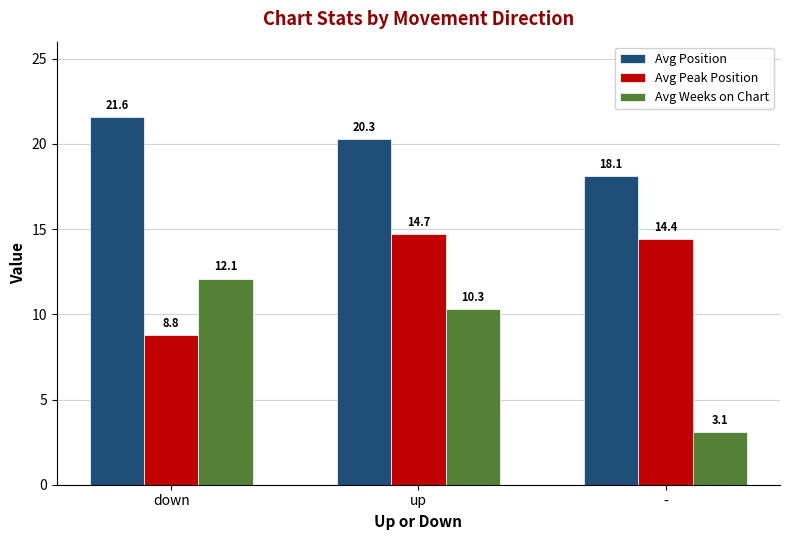

Reading left to right, what are all the values shown in this chart?

Avg Position: down=21.6	up=20.3	-=18.1
Avg Peak Position: down=8.8	up=14.7	-=14.4
Avg Weeks on Chart: down=12.1	up=10.3	-=3.1